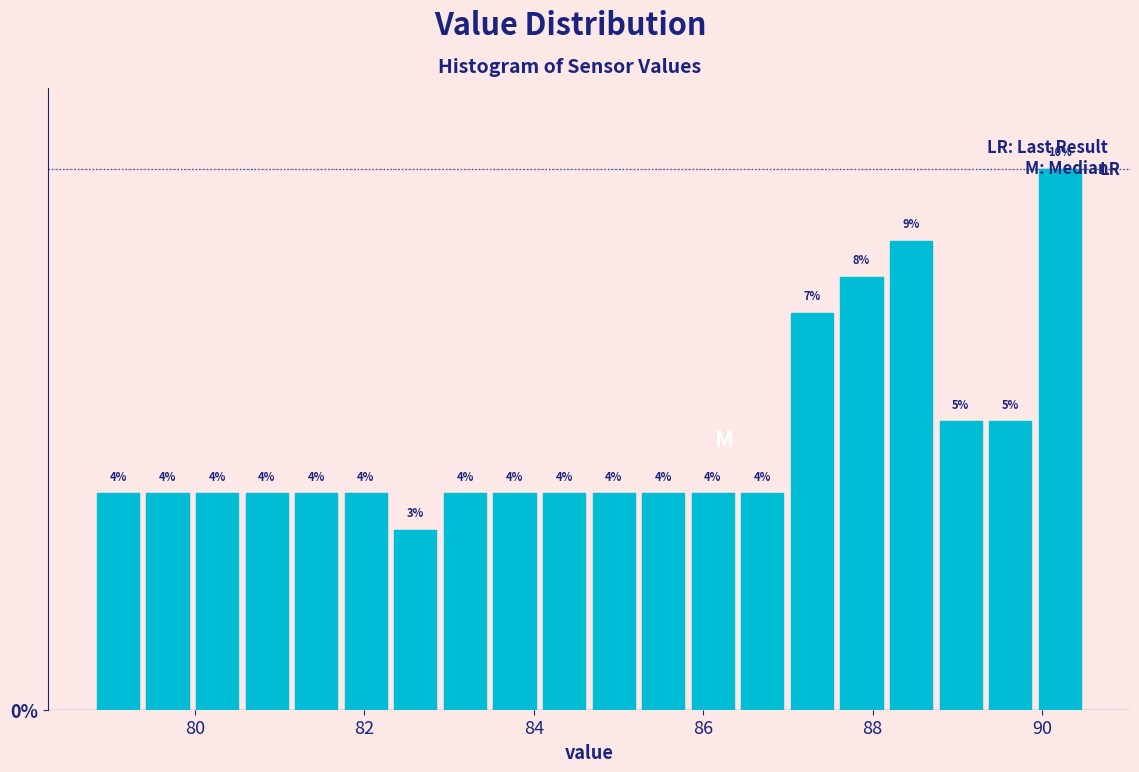

Read against the x-axis, roughly where is the centre of the tallest bar?

90.2